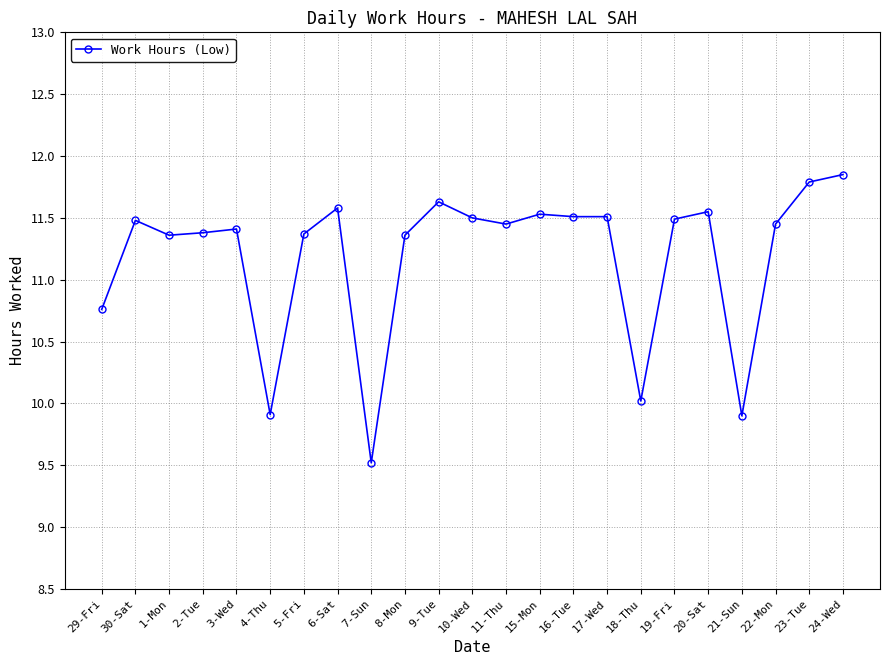

Which label corresponds to the largest value in the chart?

24-Wed